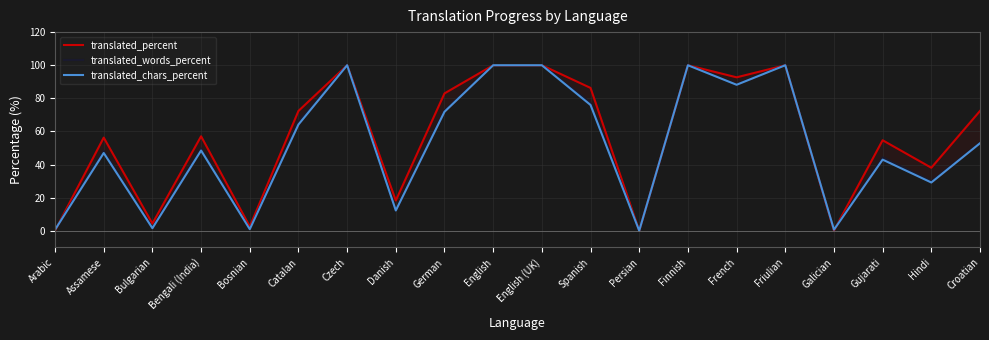

What is the difference between the translated_words_percent values at Finnish and Spanish?

22.7